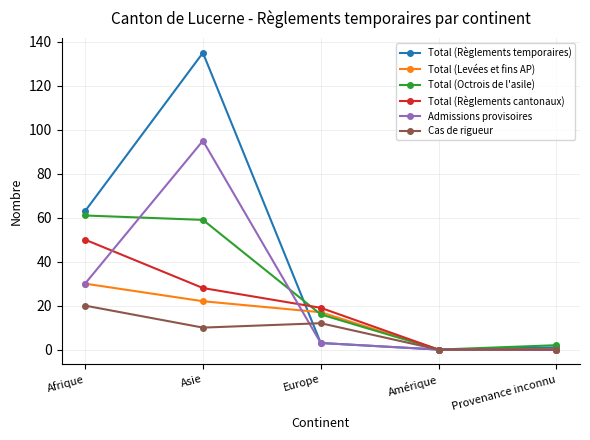

How many data points does each series have?

5